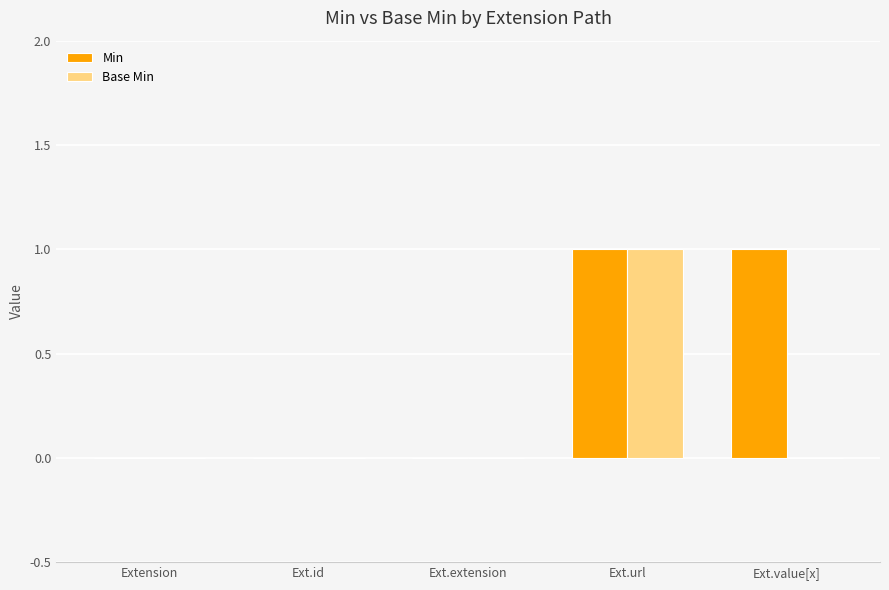

Reading left to right, transcribe all the data shown in this chart.

Min: Extension=0	Ext.id=0	Ext.extension=0	Ext.url=1	Ext.value[x]=1
Base Min: Extension=0	Ext.id=0	Ext.extension=0	Ext.url=1	Ext.value[x]=0